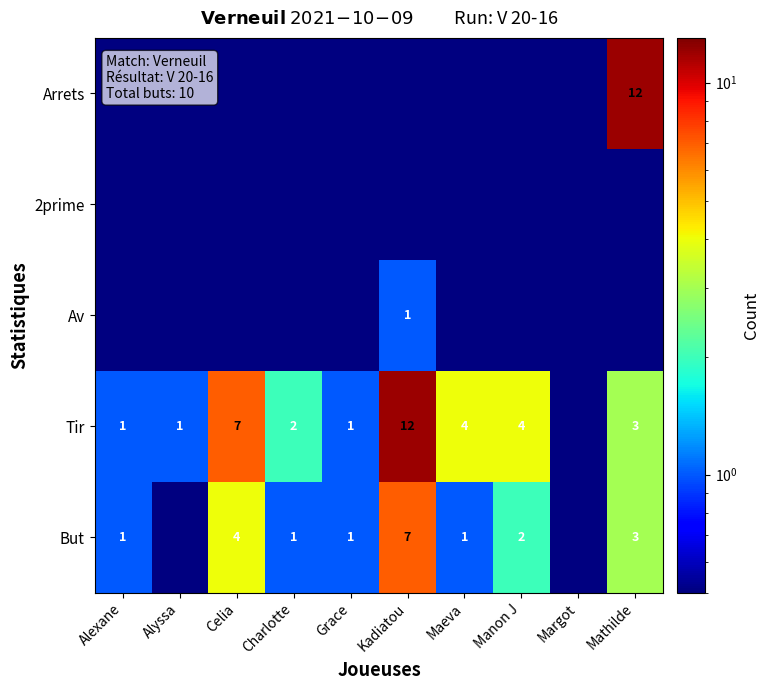

What is the sum of the Tir values at Maeva and Mathilde?

7.0